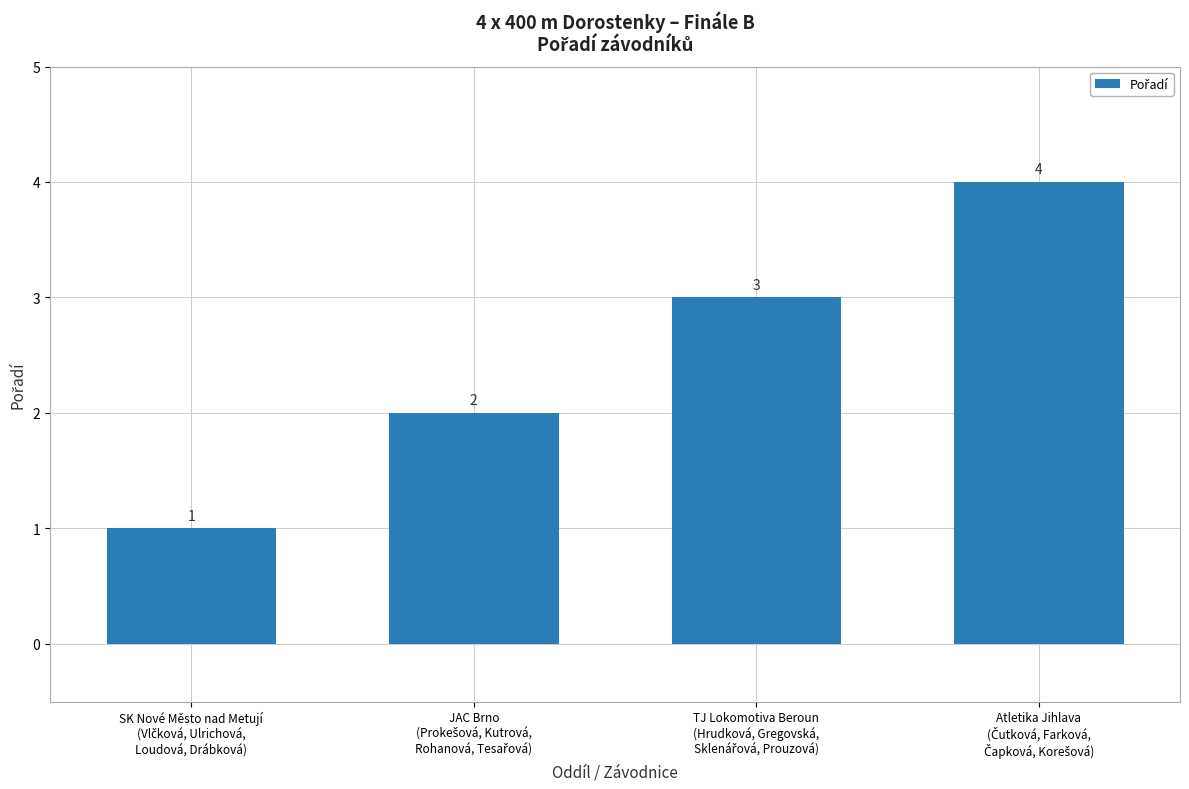

What is the value of the 1st bar from the left?

1